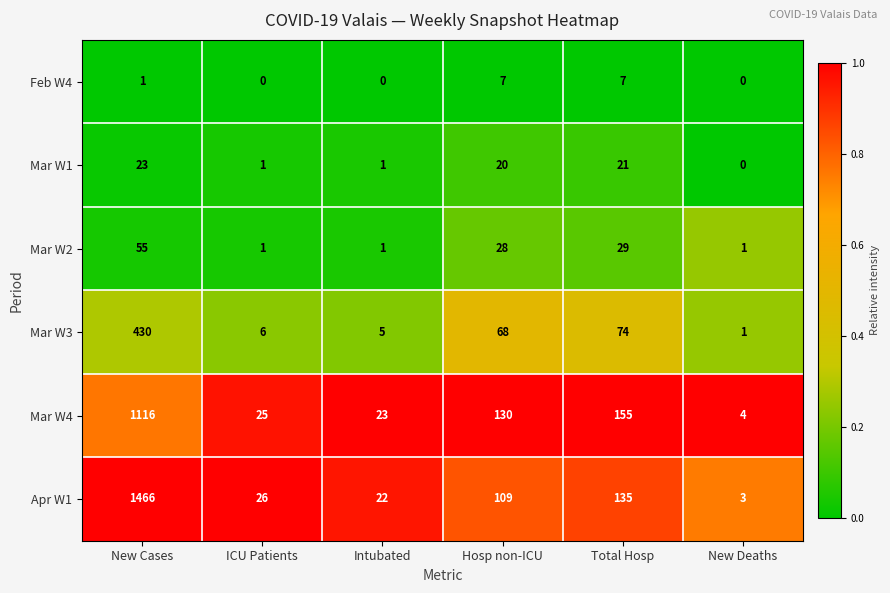

True or false: Mar W4 has a value of 23 at Intubated.

True